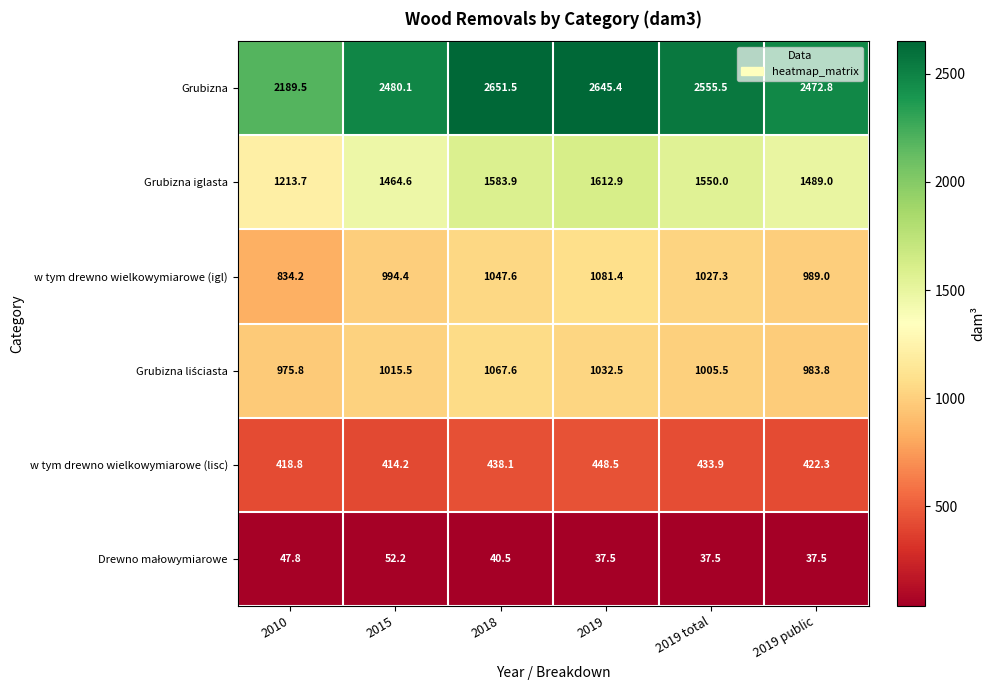

List the labels in order of w tym drewno wielkowymiarowe (igl) value, smallest first.

2010, 2019 public, 2015, 2019 total, 2018, 2019